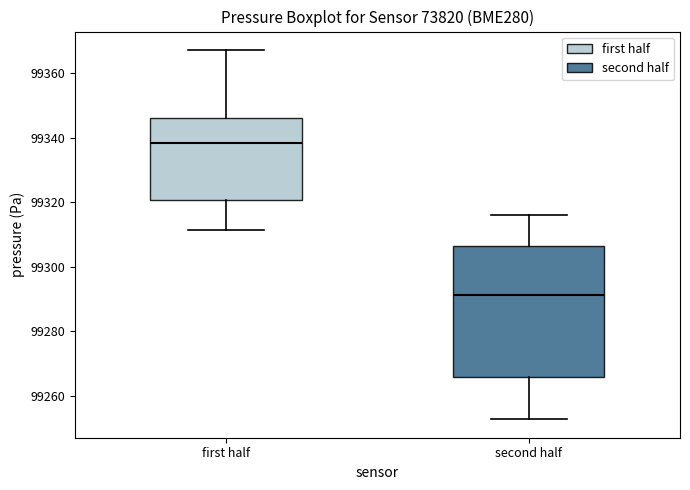

Where is the upper edge of the box for first half on the y-axis? The values are not printed on the chart, so give them approximately, as read against the axis.

99346